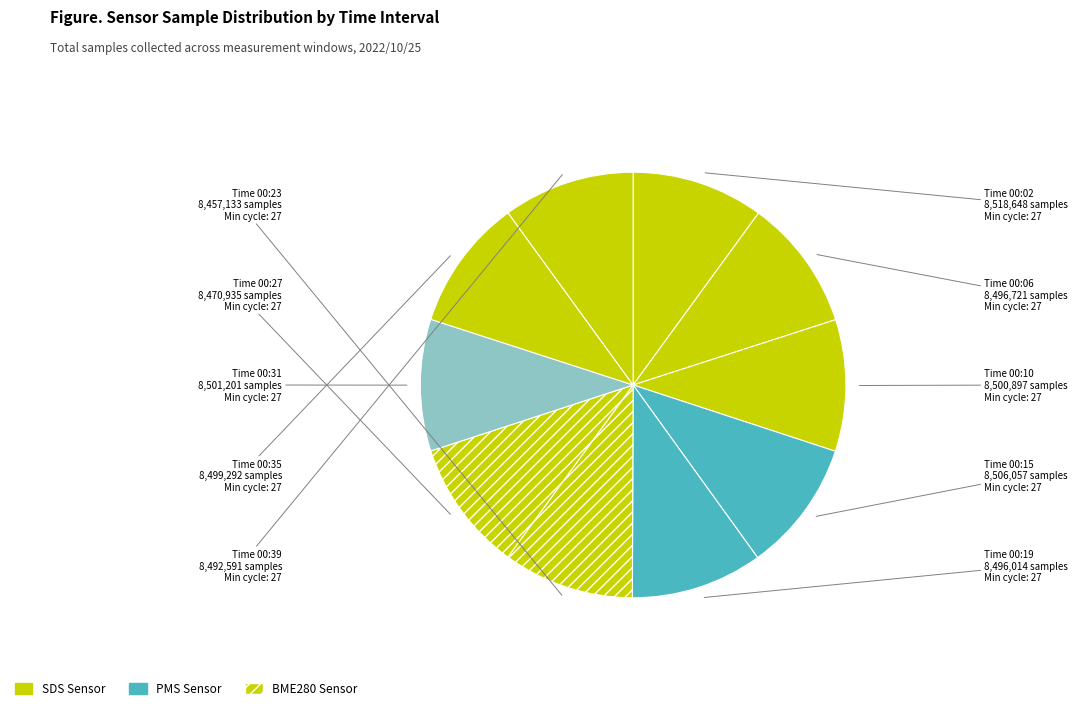

Count the number of slices in the pie.

10